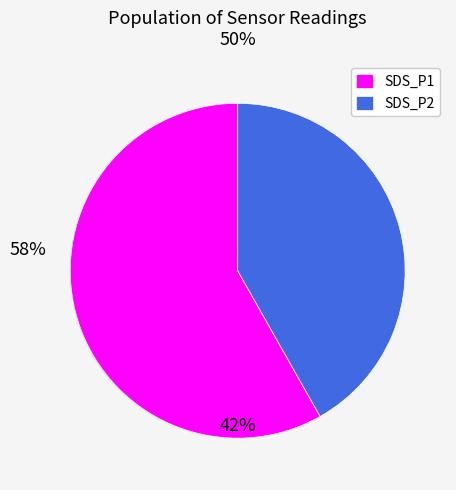

Is it true that SDS_P2 is 42% of the pie?

True